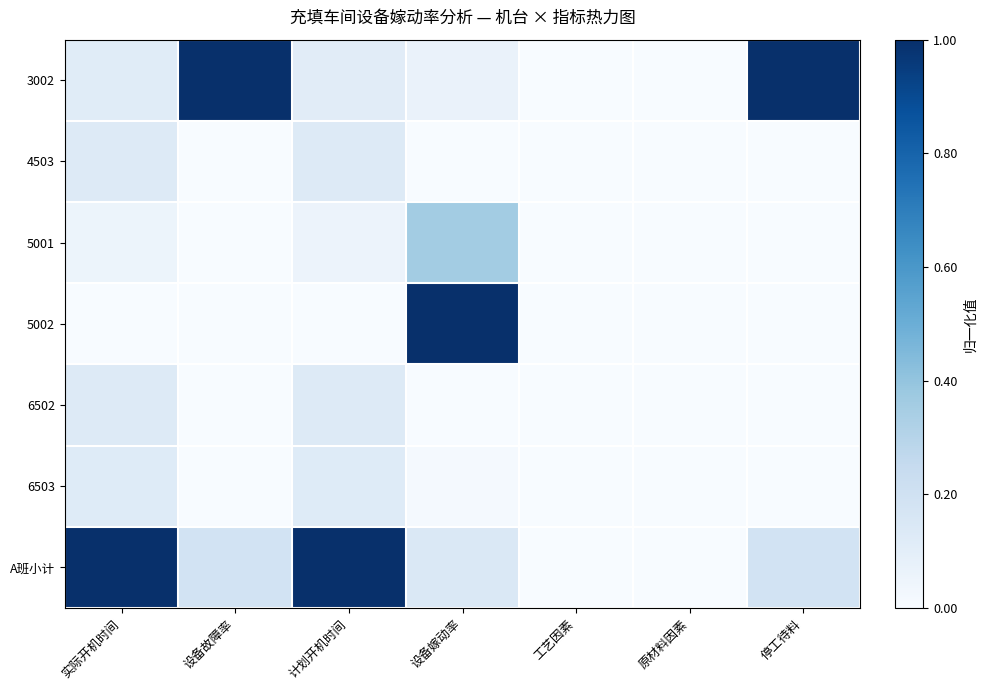

At how many categories does at least one series exceed 0?

5